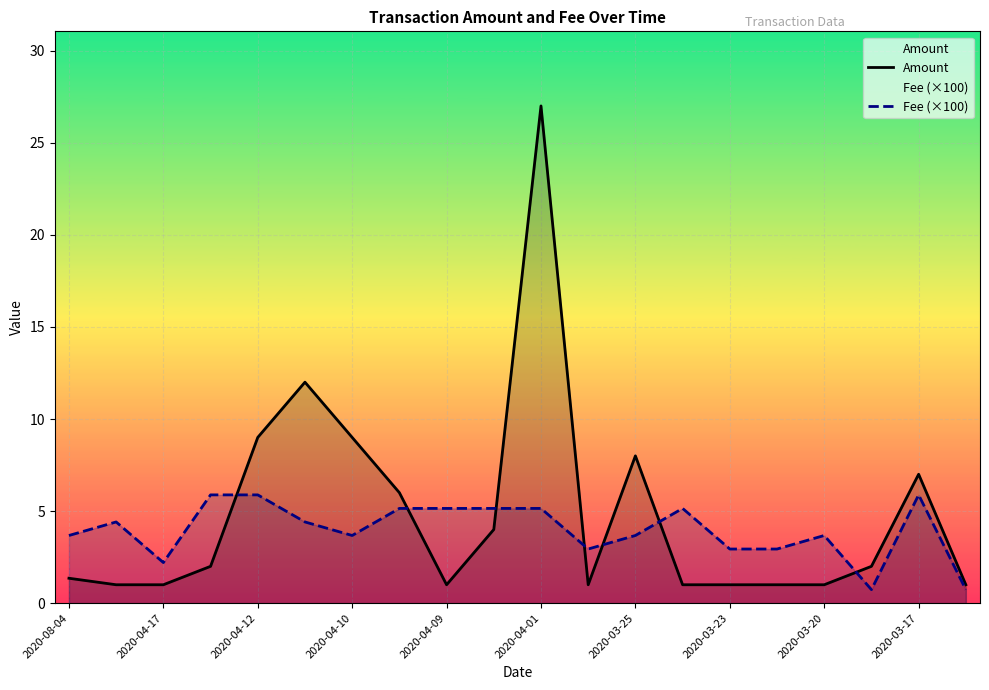

The Amount series shows 5.0 at 2020-04-01. True or false?

False